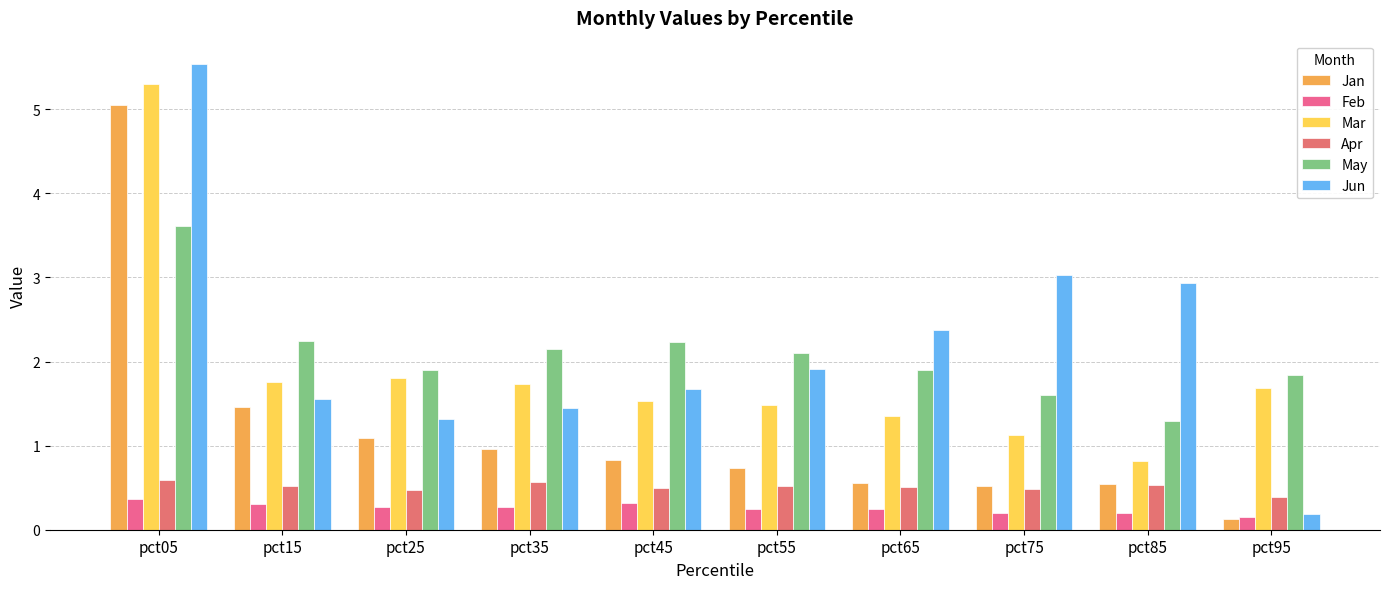

Which series has the largest range (max minus min)?

Jun